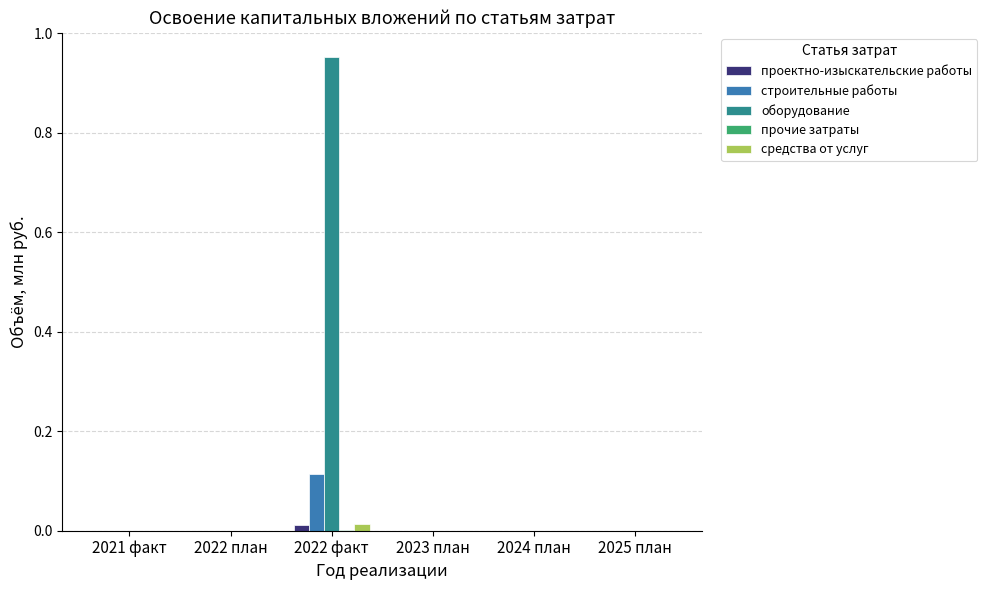

Is it true that оборудование equals -0.4 at 2025 план?

False